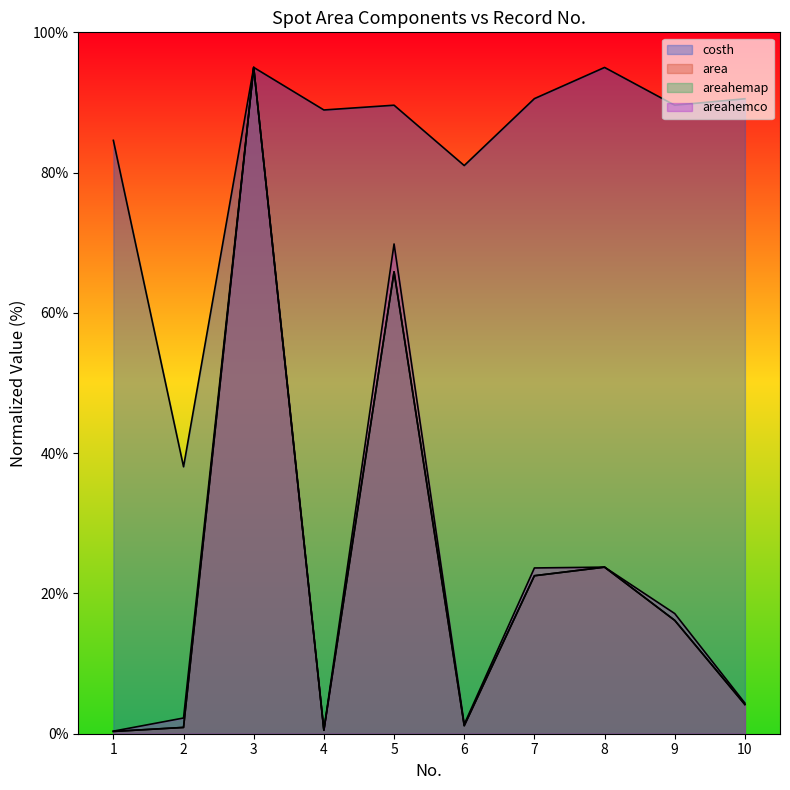

What is the value of the costh point at the 5th from the left?

89.6